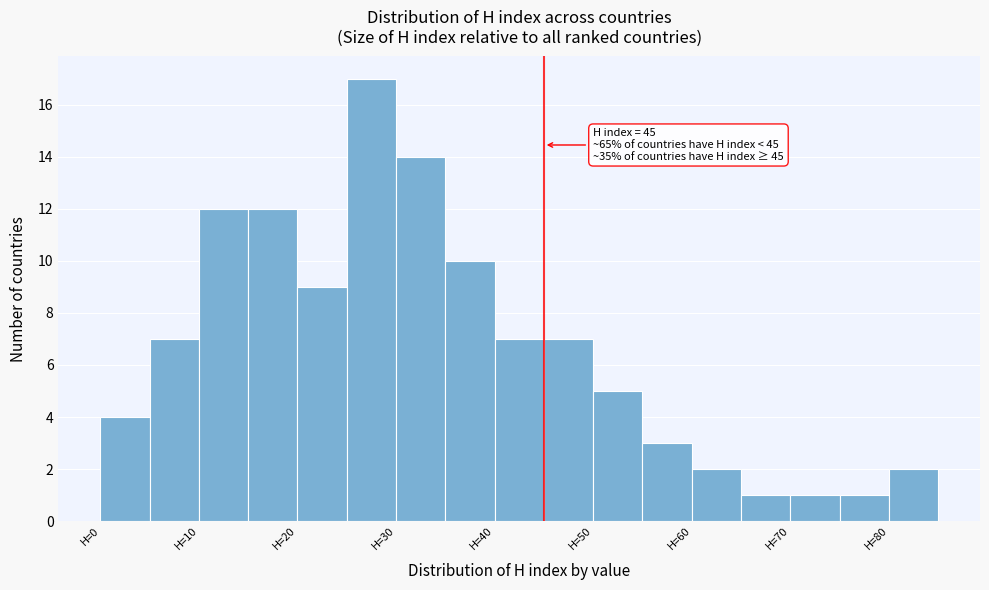

Which range on the x-axis has the tallest bar?

25 to 30